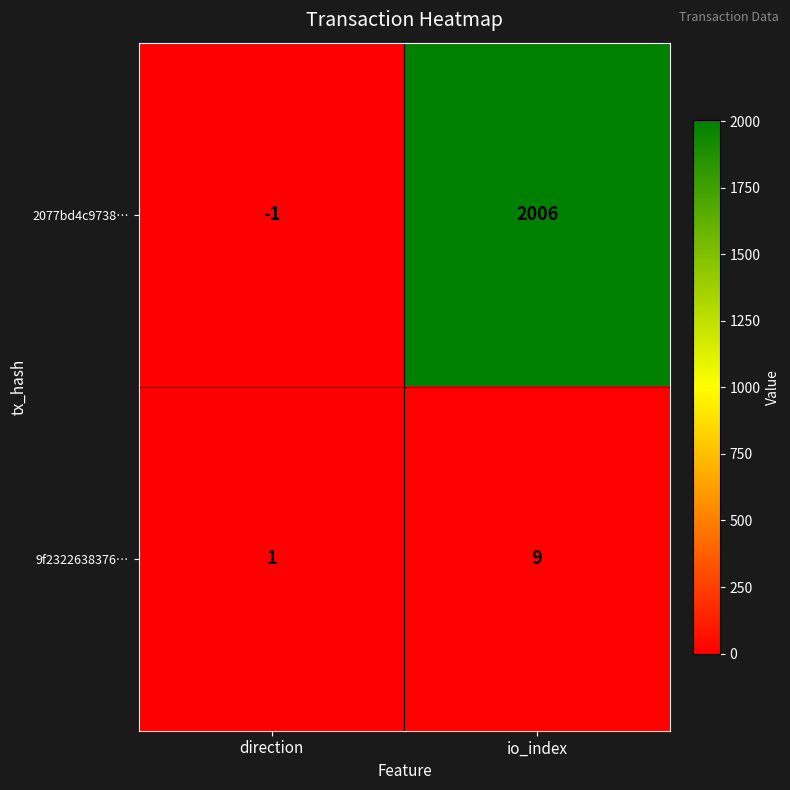

Reading left to right, what are all the values shown in this chart?

2077bd4c9738…: -1	2006
9f2322638376…: 1	9